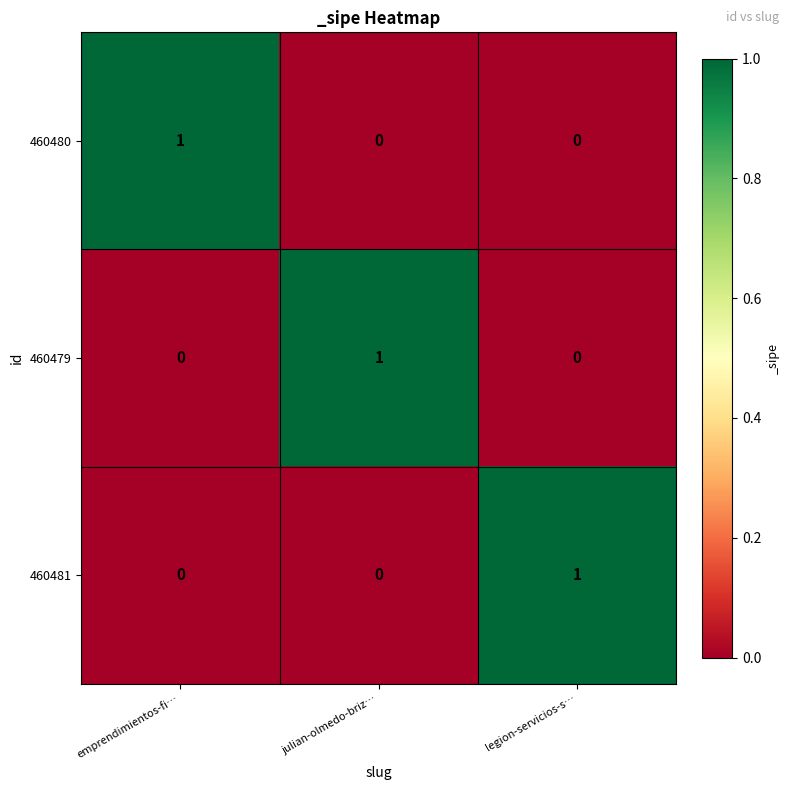

Which category has the highest value in the 460479 series?

julian-olmedo-briz…